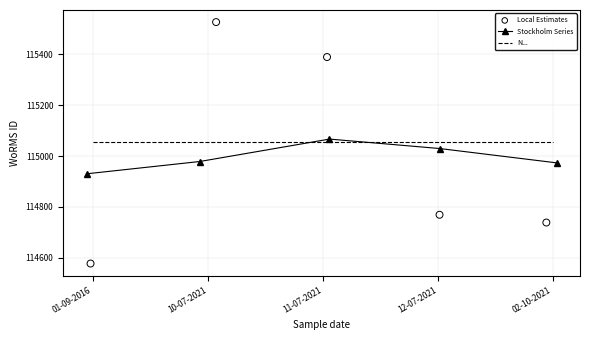

Which series reaches the maximum Y coordinate?

Local Estimates